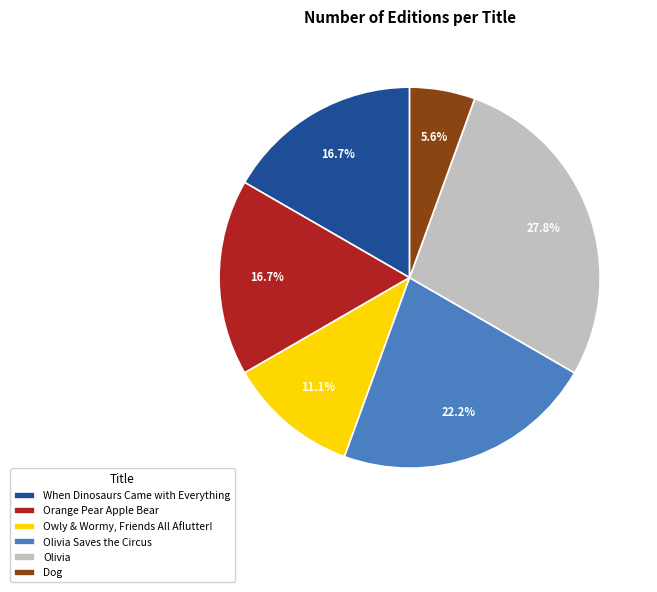

True or false: Olivia Saves the Circus accounts for 9% of the total.

False